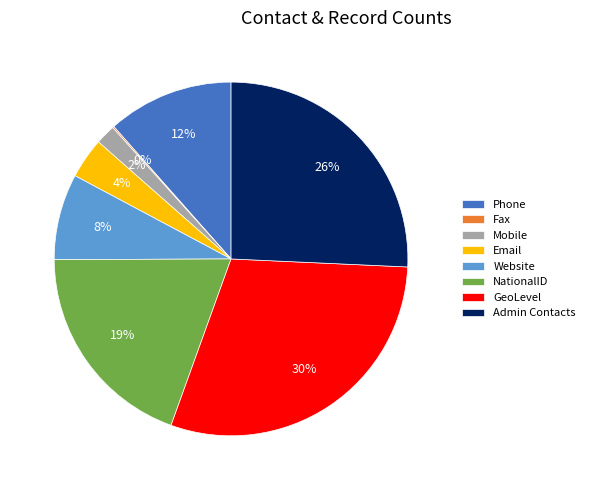

Between Email and Phone, which is larger?

Phone